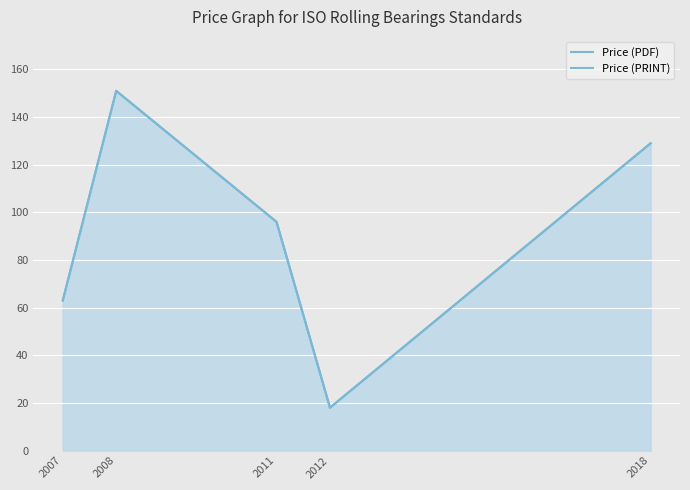

Reading right to left, what are all the values shown in this chart?

Price (PDF): 2018=129	2012=18	2011=96	2008=151	2007=63
Price (PRINT): 2018=129	2012=18	2011=96	2008=151	2007=63